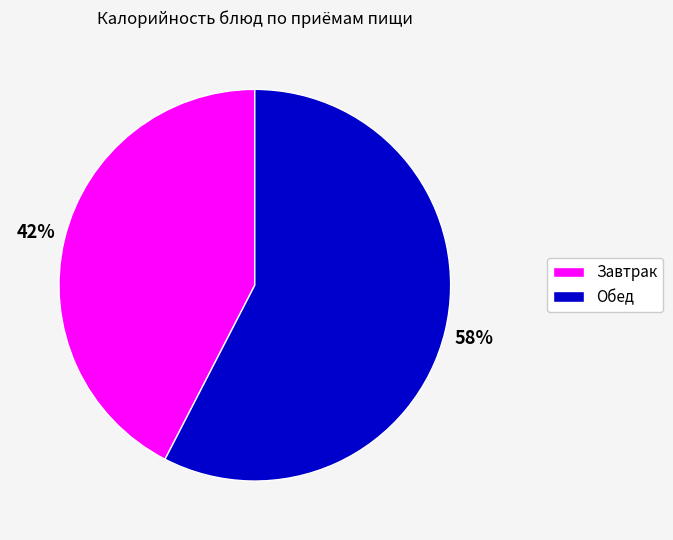

Is there a majority slice in this chart?

Yes